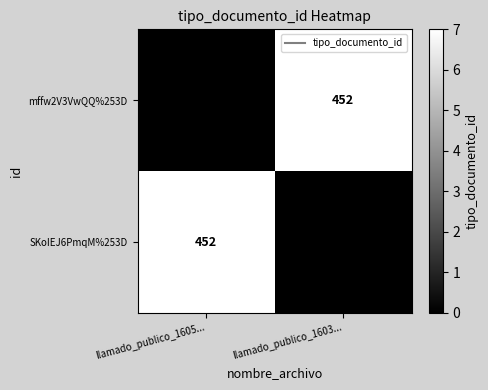

List the series in order of their peak value, highest first.

SKoIEJ6PmqM%253D, mffw2V3VwQQ%253D